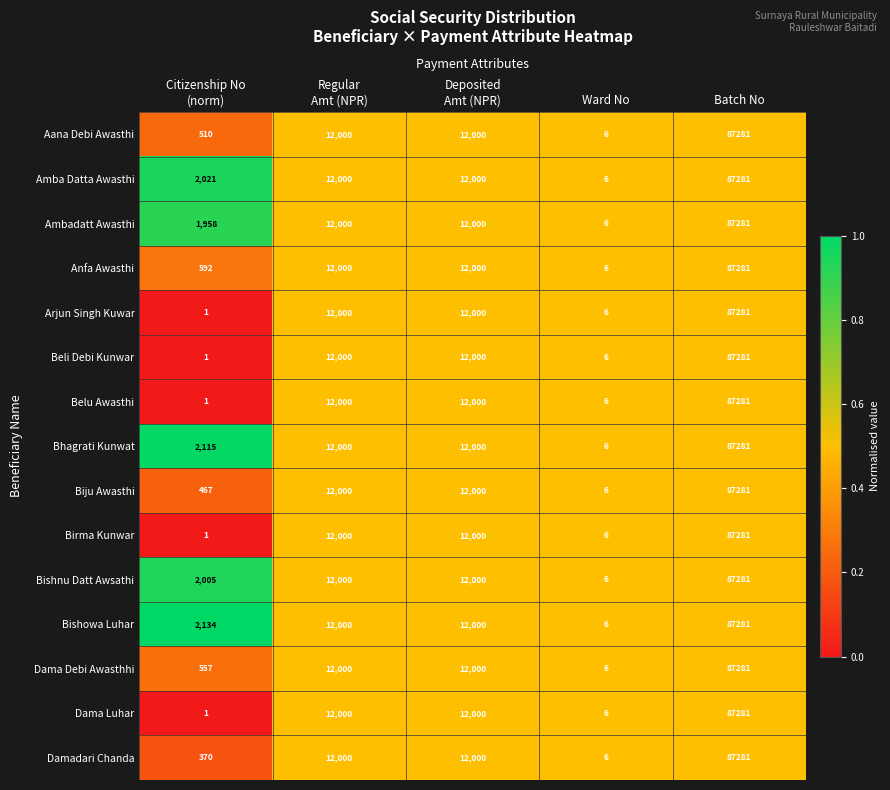

The Ambadatt Awasthi series shows 6 at Ward No. True or false?

True